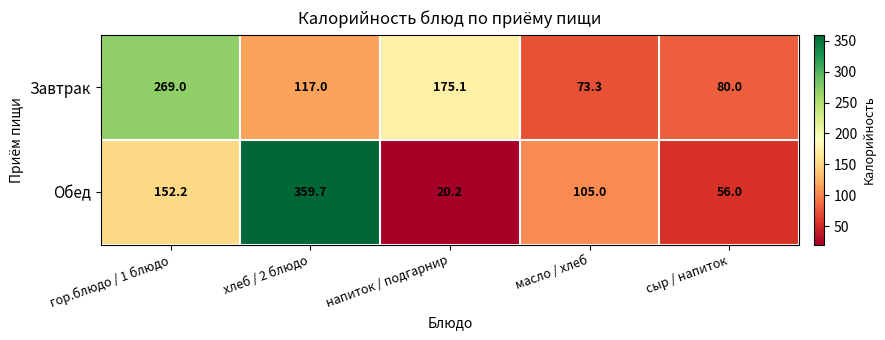

What is the lowest value of the Завтрак series?

73.3